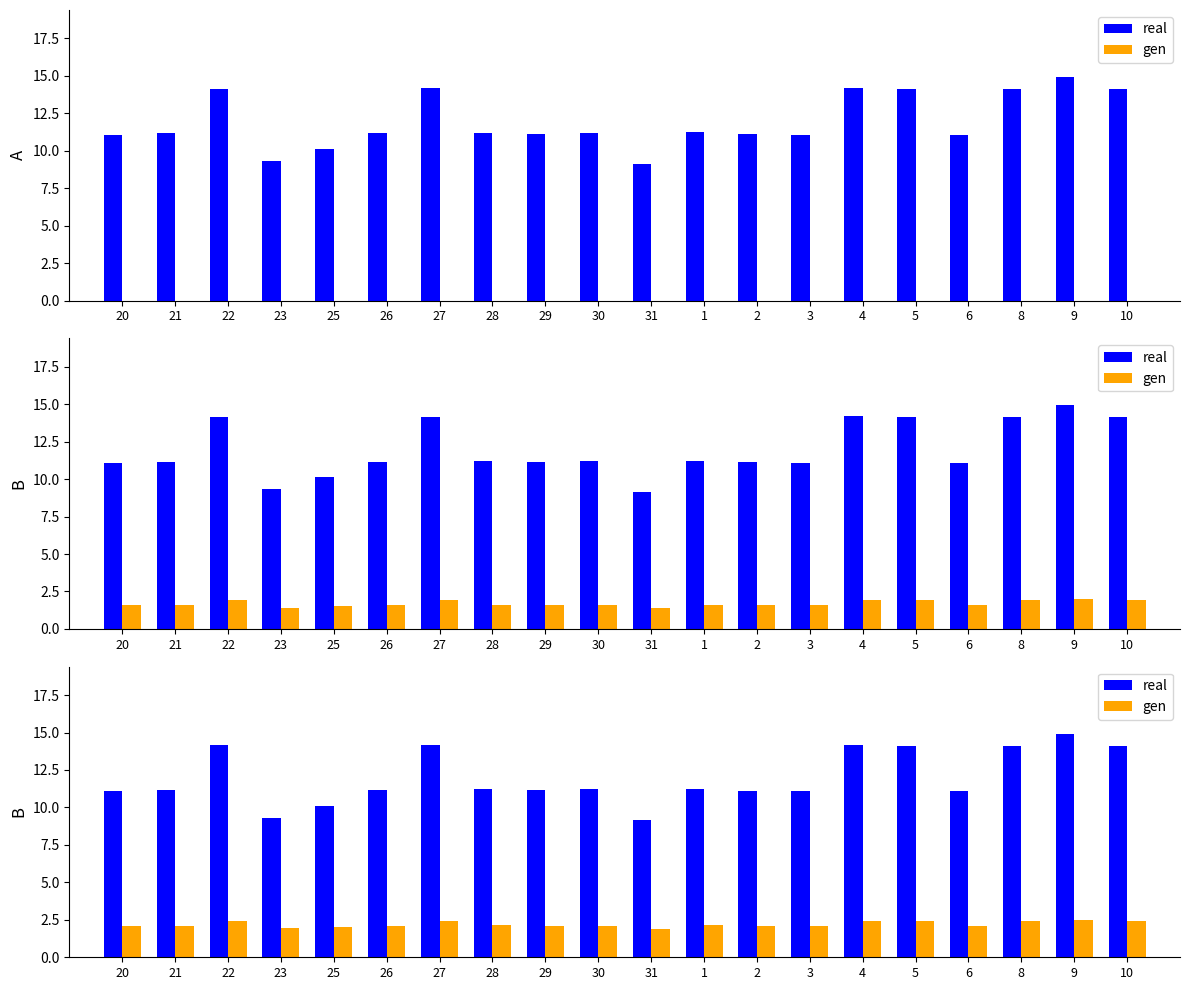

Where is gen nearest to the value 2?

25